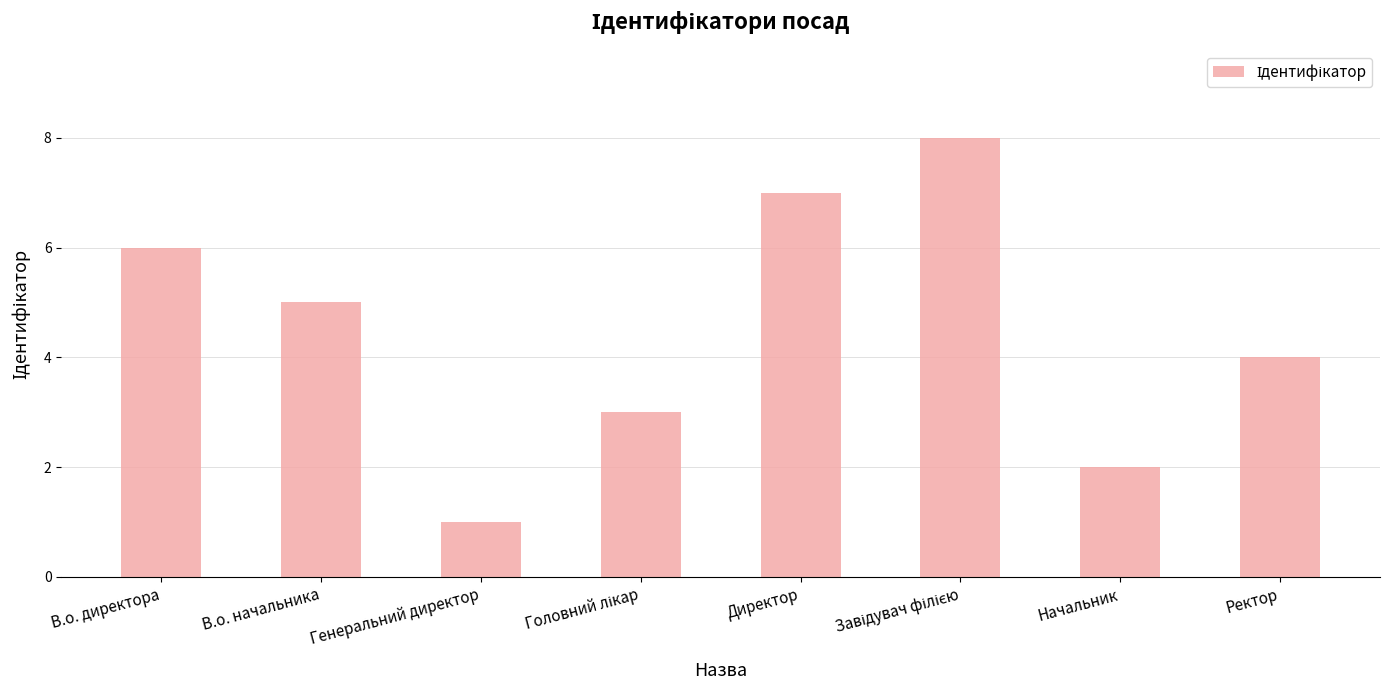

Approximately how many times larger is the value at Директор compared to В.о. директора?

1.2